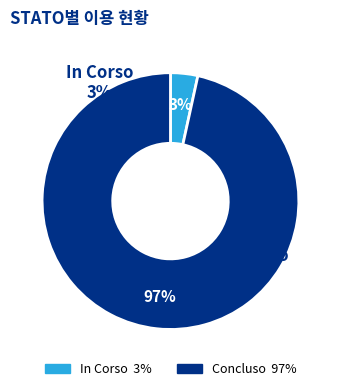

Count the number of slices in the pie.

2